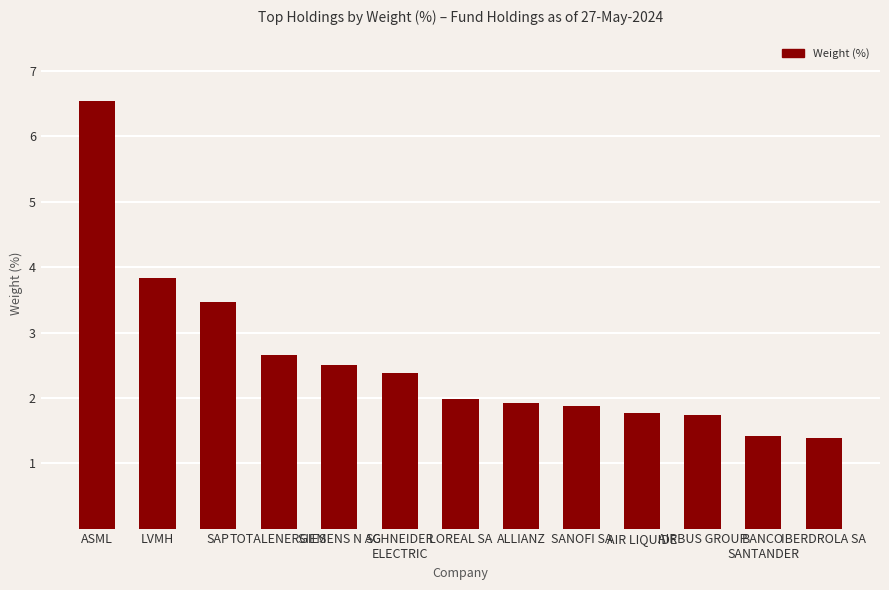

Between ALLIANZ and BANCO
SANTANDER, which is larger?

ALLIANZ